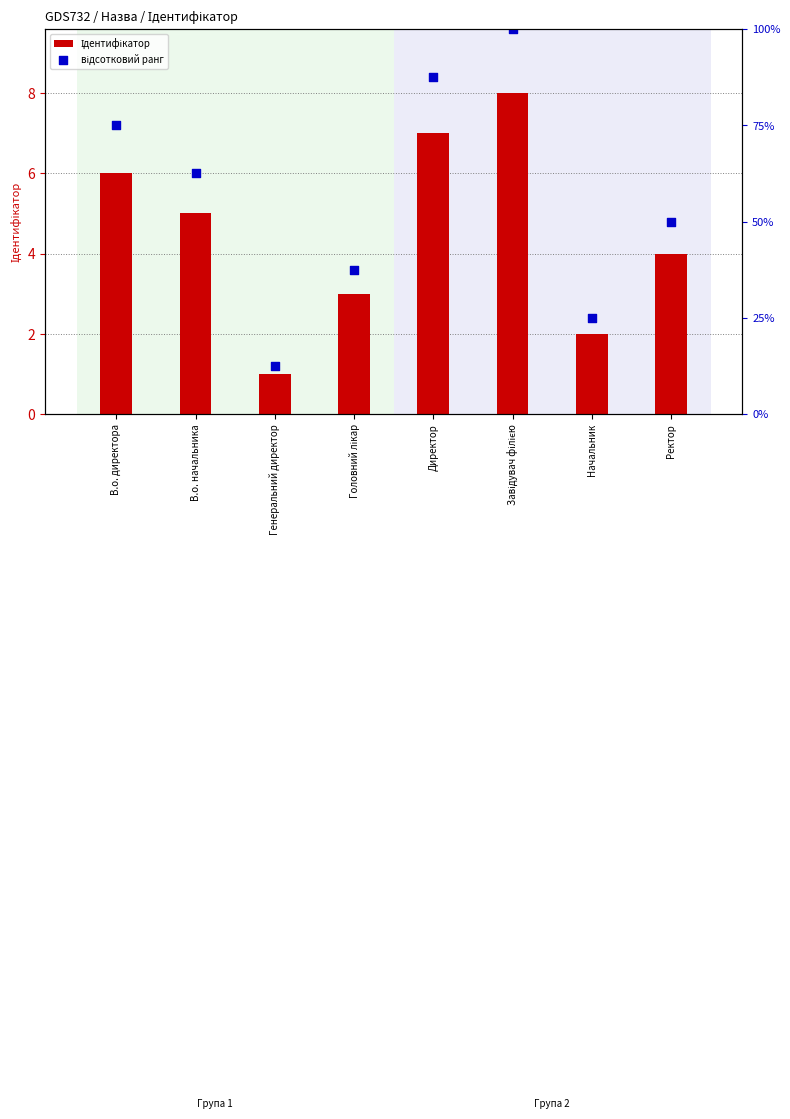

Which series has the widest spread of Y values?

відсотковий ранг